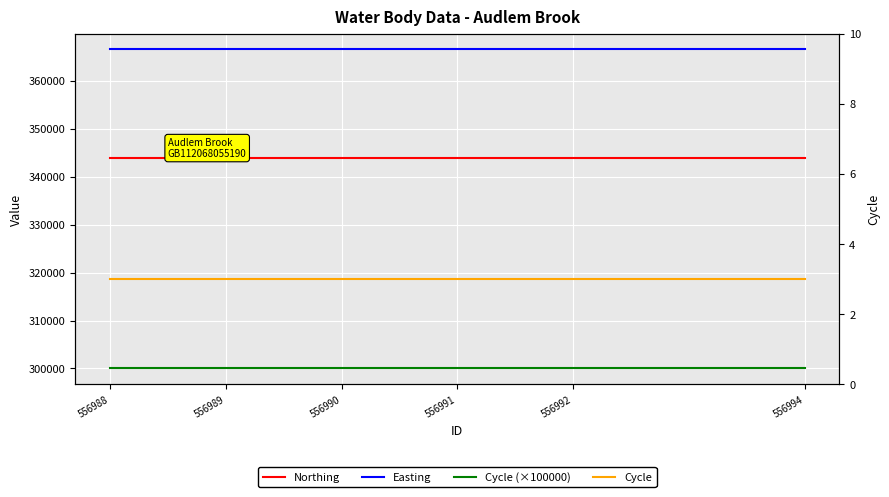

What is the spread (max minus min) of values at 556991?

366503